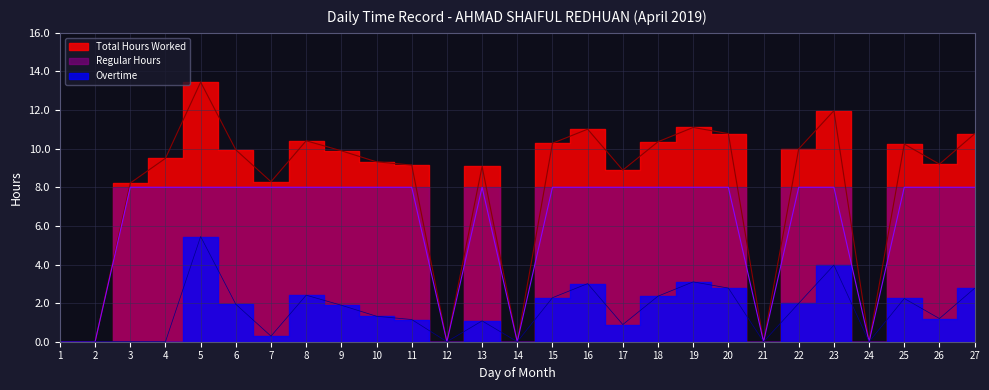

How many lines are shown in the chart?

3